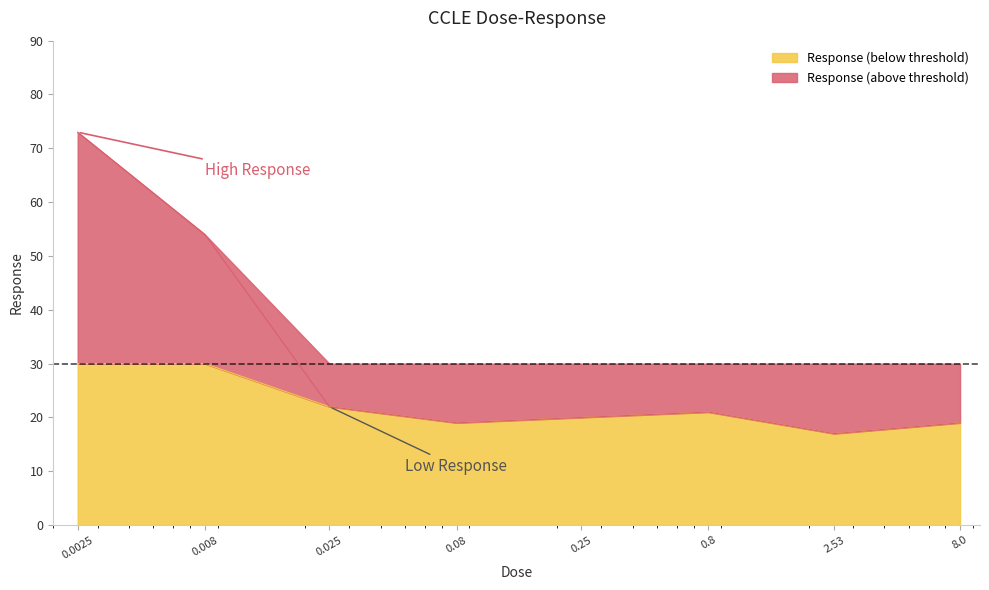

How many interior local peaks (higher than both neighbors) does the data have?

1